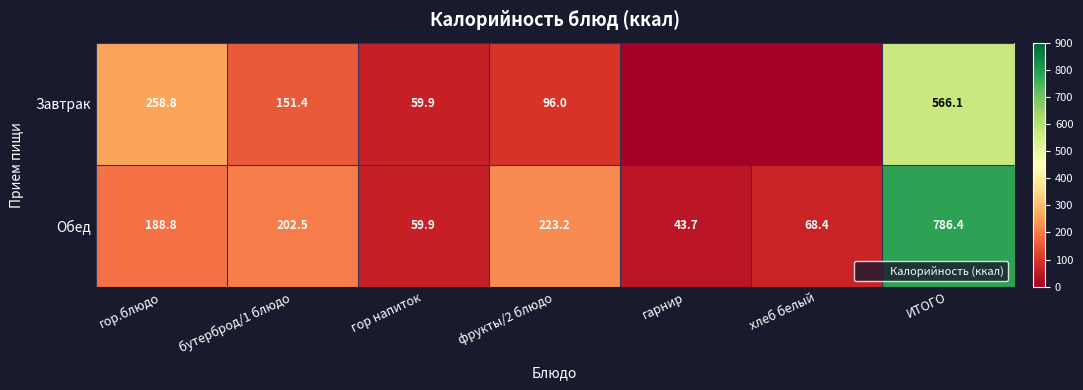

What is the difference between the highest and lowest values at бутерброд/1 блюдо?

51.1